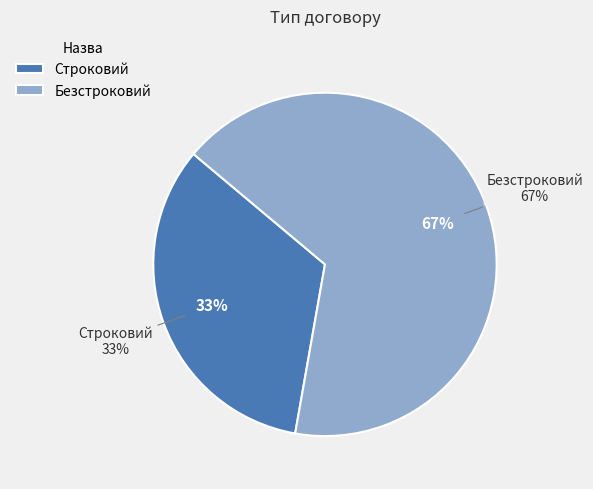

Rank the categories by value from lowest to highest.

Строковий, Безстроковий